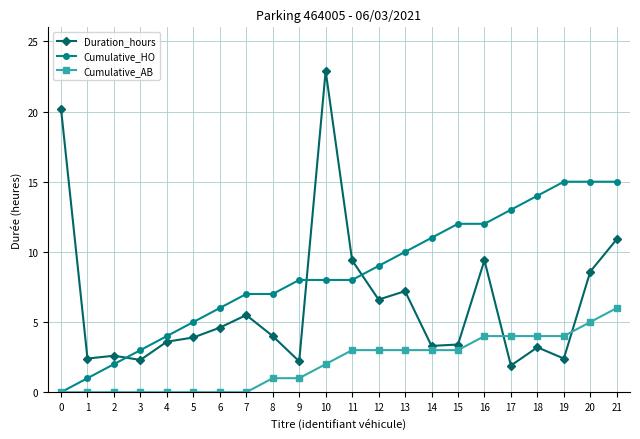

True or false: Cumulative_AB has a value of 2.0 at 10.

True